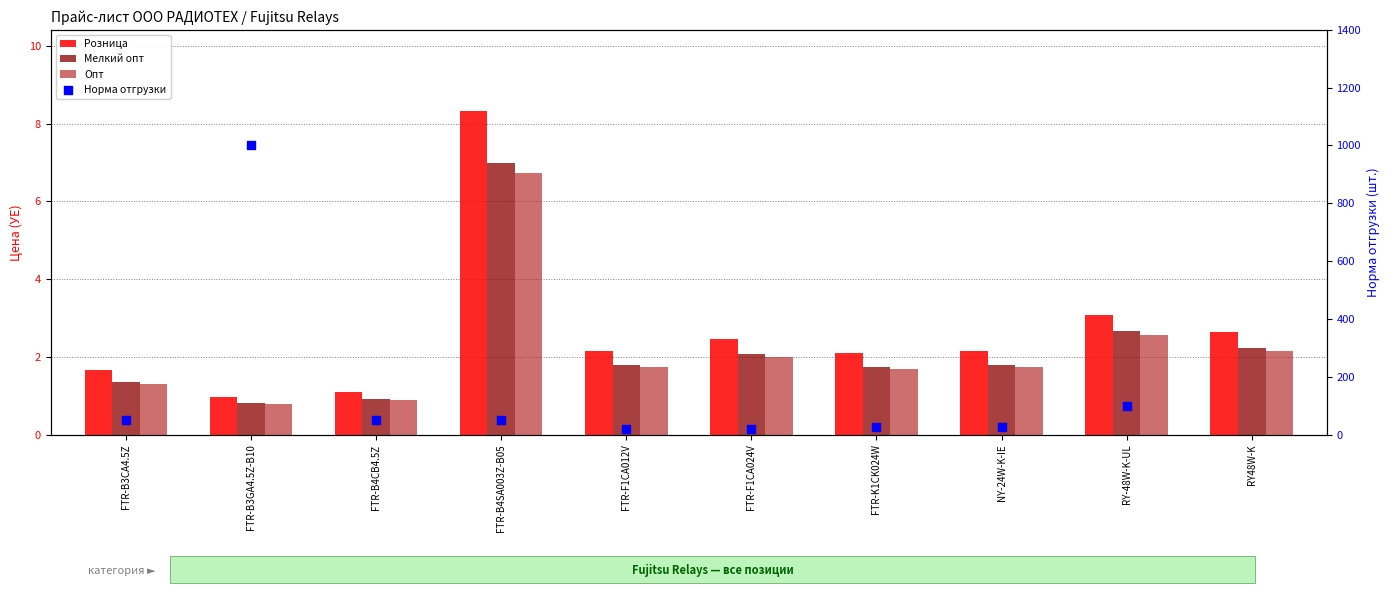

Which series reaches the maximum Y coordinate?

Норма отгрузки